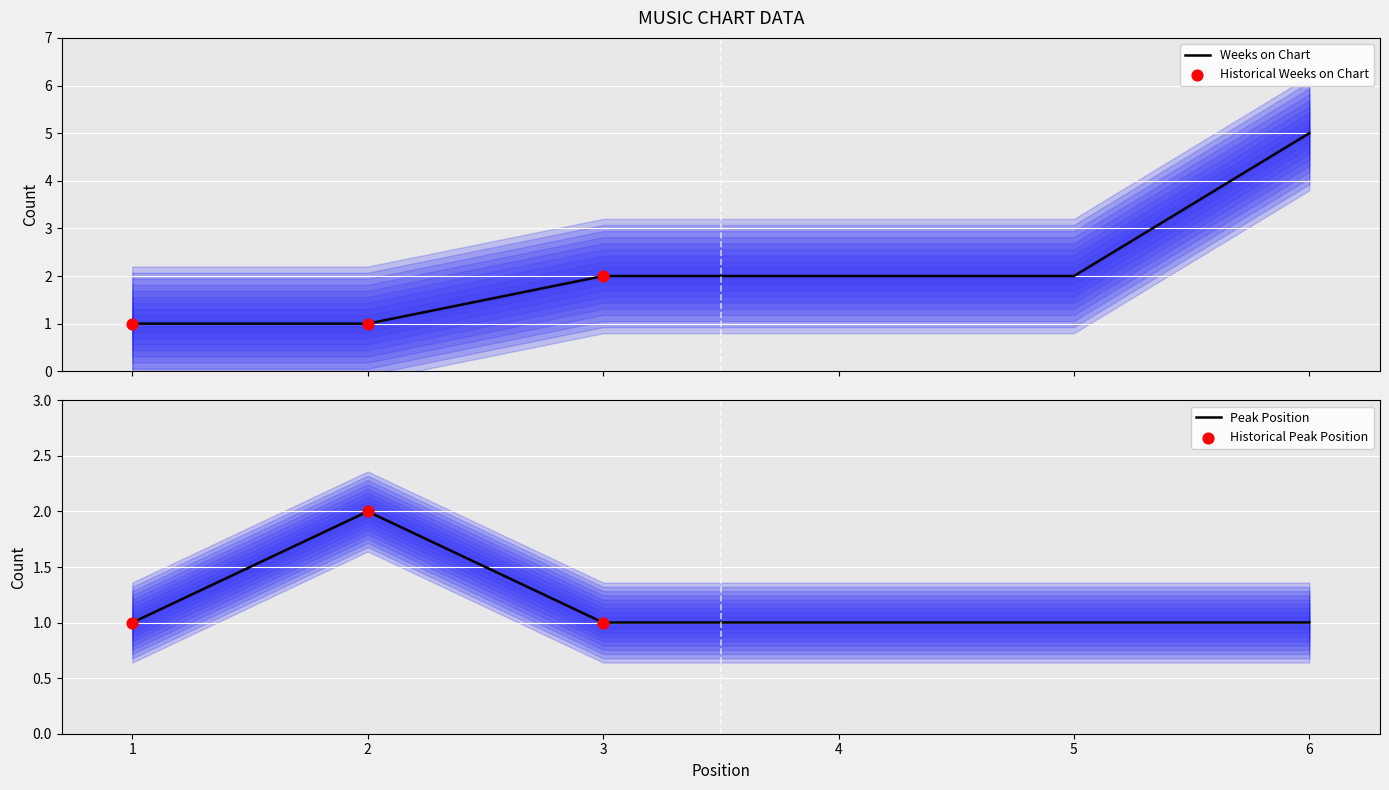

Which series contains the highest Y value?

Weeks on Chart